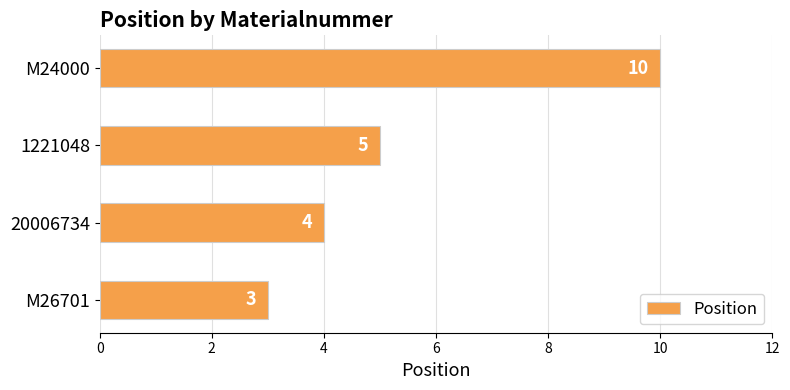

Does the chart contain stacked bars?

No